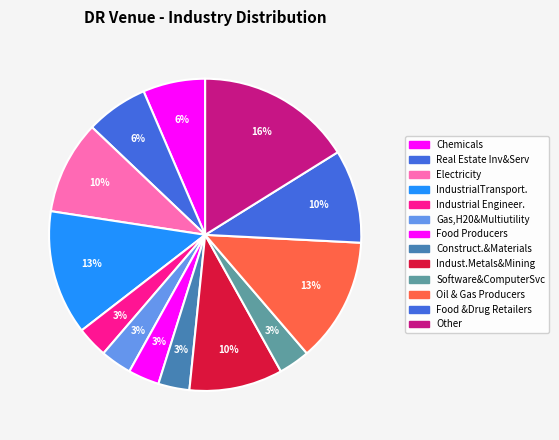

Count the number of slices in the pie.

13